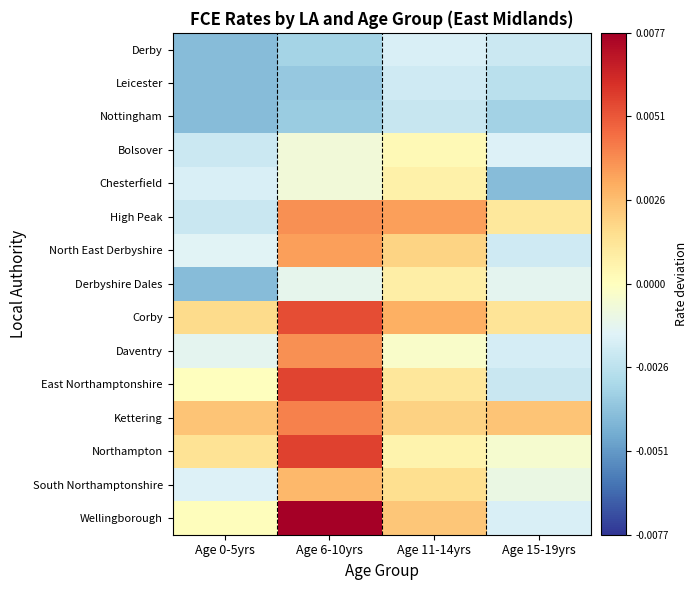

Reading left to right, list all the values displayed in this chart.

Derby: Age 0-5yrs=-0.0	Age 6-10yrs=-0.0	Age 11-14yrs=-0.0	Age 15-19yrs=-0.0
Leicester: Age 0-5yrs=-0.0	Age 6-10yrs=-0.0	Age 11-14yrs=-0.0	Age 15-19yrs=-0.0
Nottingham: Age 0-5yrs=-0.0	Age 6-10yrs=-0.0	Age 11-14yrs=-0.0	Age 15-19yrs=-0.0
Bolsover: Age 0-5yrs=-0.0	Age 6-10yrs=-0.0	Age 11-14yrs=0.0	Age 15-19yrs=-0.0
Chesterfield: Age 0-5yrs=-0.0	Age 6-10yrs=-0.0	Age 11-14yrs=0.0	Age 15-19yrs=-0.0
High Peak: Age 0-5yrs=-0.0	Age 6-10yrs=0.0	Age 11-14yrs=0.0	Age 15-19yrs=0.0
North East Derbyshire: Age 0-5yrs=-0.0	Age 6-10yrs=0.0	Age 11-14yrs=0.0	Age 15-19yrs=-0.0
Derbyshire Dales: Age 0-5yrs=-0.0	Age 6-10yrs=-0.0	Age 11-14yrs=0.0	Age 15-19yrs=-0.0
Corby: Age 0-5yrs=0.0	Age 6-10yrs=0.0	Age 11-14yrs=0.0	Age 15-19yrs=0.0
Daventry: Age 0-5yrs=-0.0	Age 6-10yrs=0.0	Age 11-14yrs=-0.0	Age 15-19yrs=-0.0
East Northamptonshire: Age 0-5yrs=0.0	Age 6-10yrs=0.0	Age 11-14yrs=0.0	Age 15-19yrs=-0.0
Kettering: Age 0-5yrs=0.0	Age 6-10yrs=0.0	Age 11-14yrs=0.0	Age 15-19yrs=0.0
Northampton: Age 0-5yrs=0.0	Age 6-10yrs=0.0	Age 11-14yrs=0.0	Age 15-19yrs=-0.0
South Northamptonshire: Age 0-5yrs=-0.0	Age 6-10yrs=0.0	Age 11-14yrs=0.0	Age 15-19yrs=-0.0
Wellingborough: Age 0-5yrs=0.0	Age 6-10yrs=0.0	Age 11-14yrs=0.0	Age 15-19yrs=-0.0